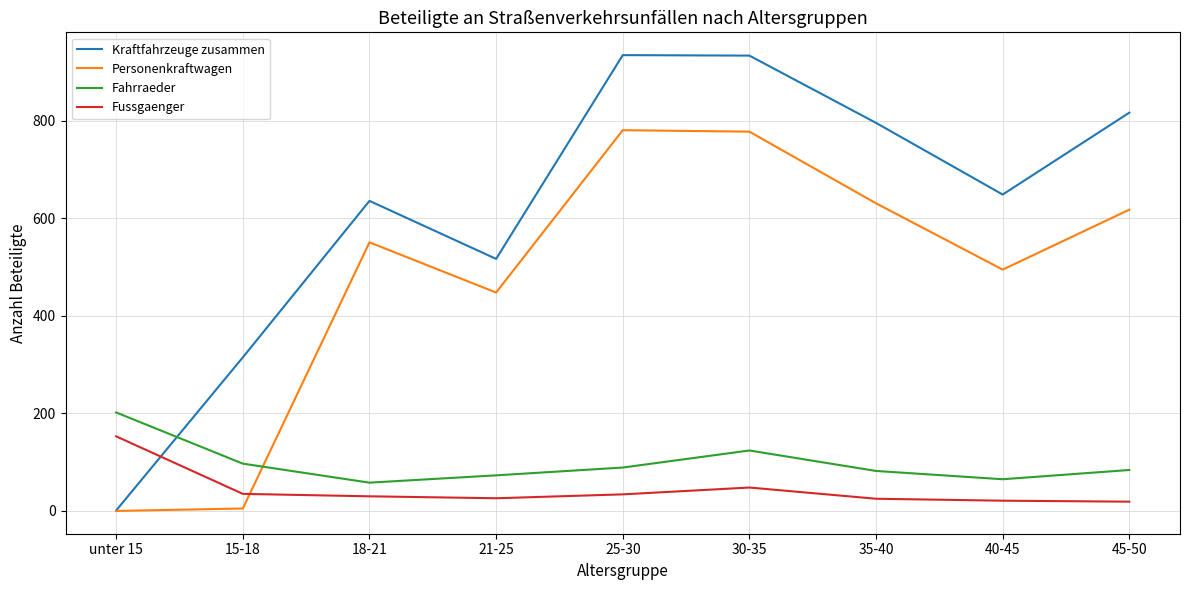

At 45-50, list the series in order from smallest to largest.

Fussgaenger, Fahrraeder, Personenkraftwagen, Kraftfahrzeuge zusammen